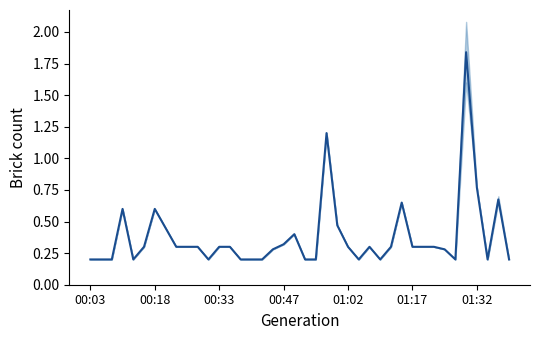

Is this an area chart (filled region under the line)?

No